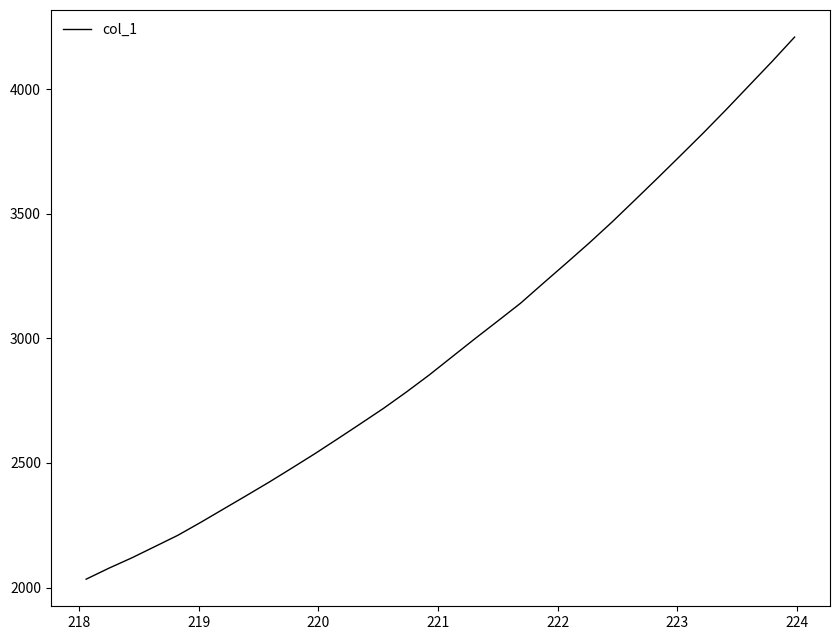

What is the difference between the maximum and minimum values?

2175.1